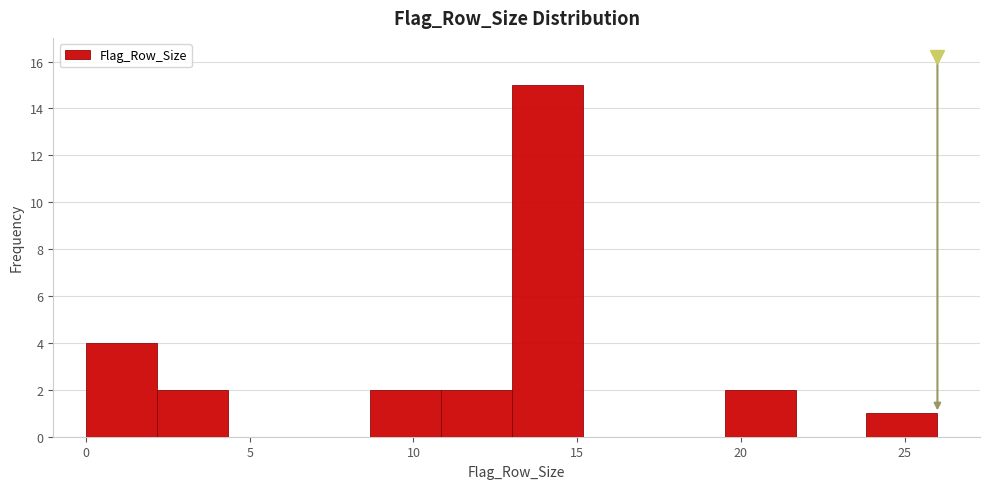

Reading left to right, transcribe this chart: for each bar, give the range it covers on the x-axis and its height. Neither the bar edges nor the heights are printed on the chart, so give them approximately, as read against the axes.

0.0 to 2.0: 4
2.0 to 4.5: 2
4.5 to 6.5: 0
6.5 to 8.5: 0
8.5 to 11.0: 2
11.0 to 13.0: 2
13.0 to 15.0: 15
15.0 to 17.5: 0
17.5 to 19.5: 0
19.5 to 21.5: 2
21.5 to 24.0: 0
24.0 to 26.0: 1